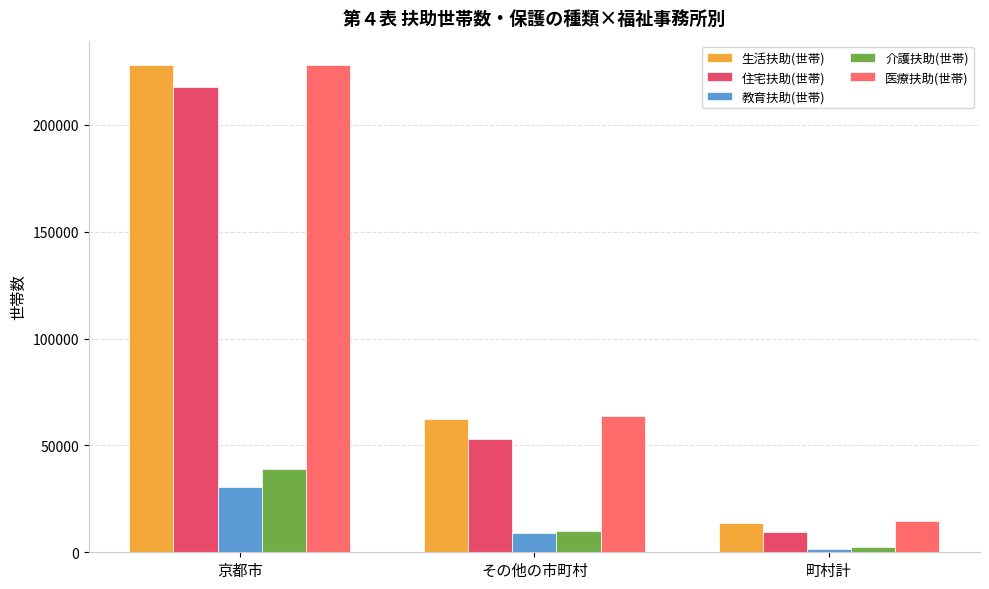

At how many categories does at least one series exceed 112750?

1